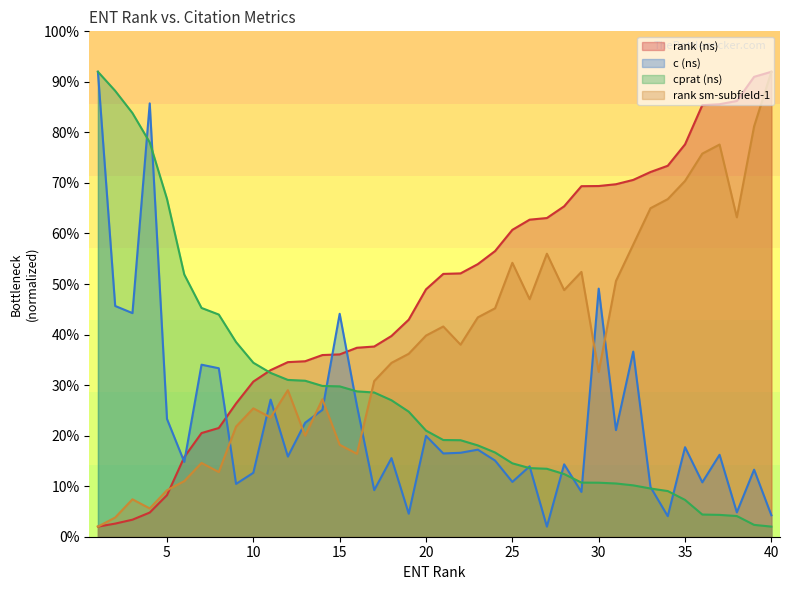

After their last crossing, which series has the higher values: rank (ns) or rank sm-subfield-1?

rank (ns)